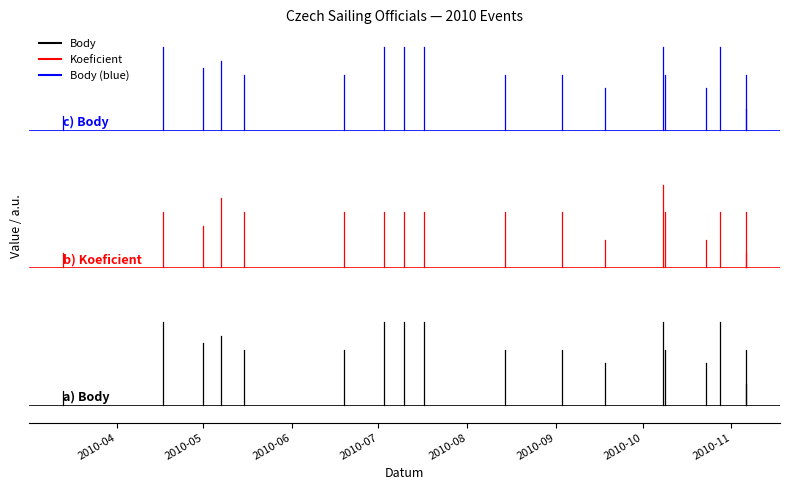

How many lines are shown in the chart?

3